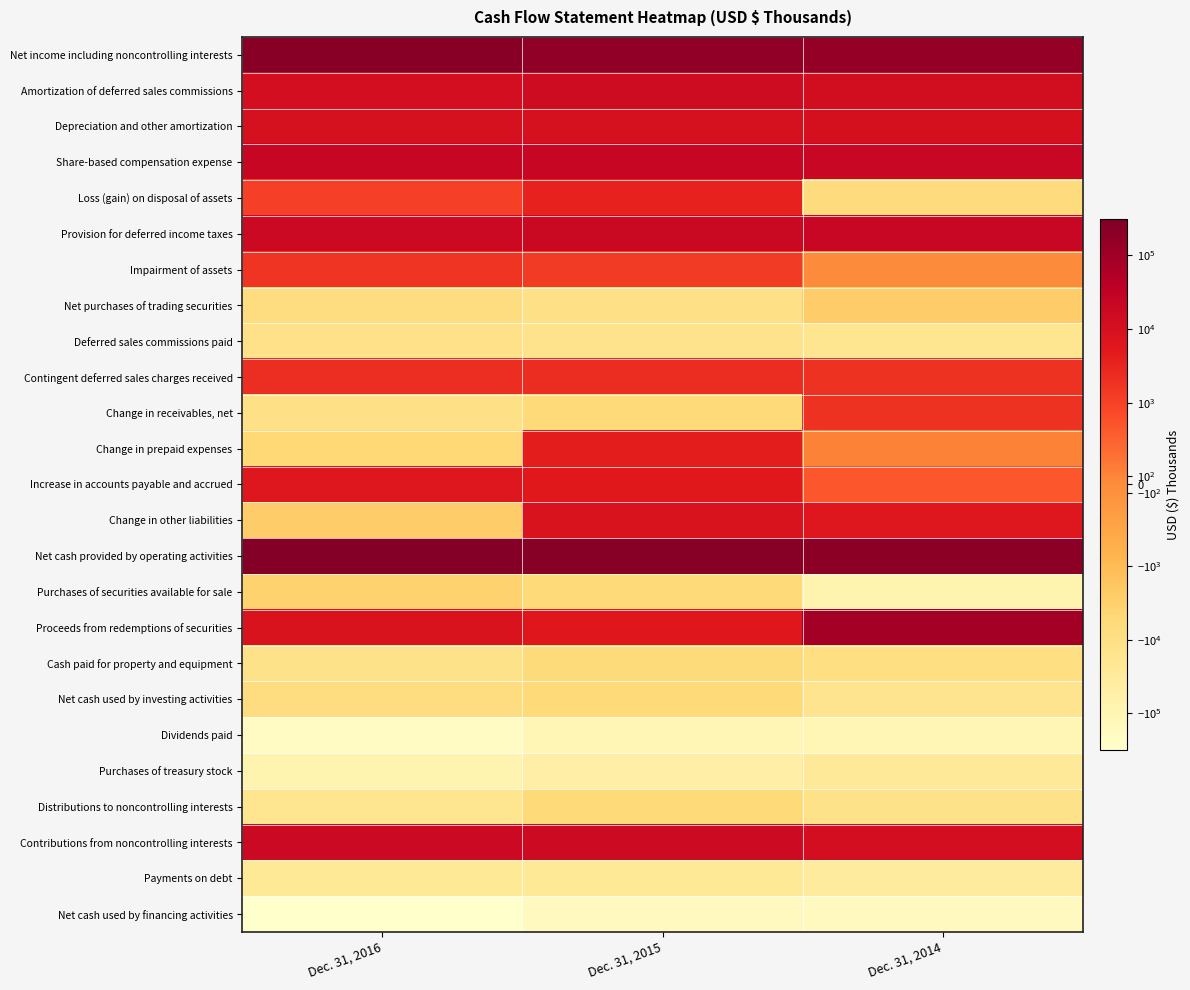

Reading left to right, transcribe all the data shown in this chart.

Net income including noncontrolling interests: Dec. 31, 2016=221514	Dec. 31, 2015=171986	Dec. 31, 2014=149822
Amortization of deferred sales commissions: Dec. 31, 2016=11980	Dec. 31, 2015=15054	Dec. 31, 2014=12699
Depreciation and other amortization: Dec. 31, 2016=9578	Dec. 31, 2015=9535	Dec. 31, 2014=10704
Share-based compensation expense: Dec. 31, 2016=22445	Dec. 31, 2015=22685	Dec. 31, 2014=21711
Loss (gain) on disposal of assets: Dec. 31, 2016=1070	Dec. 31, 2015=3413	Dec. 31, 2014=-6514
Provision for deferred income taxes: Dec. 31, 2016=17496	Dec. 31, 2015=19263	Dec. 31, 2014=21614
Impairment of assets: Dec. 31, 2016=1637	Dec. 31, 2015=1342	Dec. 31, 2014=0
Net purchases of trading securities: Dec. 31, 2016=-8099	Dec. 31, 2015=-11388	Dec. 31, 2014=-2580
Deferred sales commissions paid: Dec. 31, 2016=-11801	Dec. 31, 2015=-13898	Dec. 31, 2014=-17316
Contingent deferred sales charges received: Dec. 31, 2016=2195	Dec. 31, 2015=2350	Dec. 31, 2014=1792
Change in receivables, net: Dec. 31, 2016=-11120	Dec. 31, 2015=-5505	Dec. 31, 2014=1821
Change in prepaid expenses: Dec. 31, 2016=-5126	Dec. 31, 2015=4471	Dec. 31, 2014=136
Increase in accounts payable and accrued: Dec. 31, 2016=6001	Dec. 31, 2015=5451	Dec. 31, 2014=709
Change in other liabilities: Dec. 31, 2016=-2490	Dec. 31, 2015=7797	Dec. 31, 2014=6250
Net cash provided by operating activities: Dec. 31, 2016=252771	Dec. 31, 2015=233184	Dec. 31, 2014=192482
Purchases of securities available for sale: Dec. 31, 2016=-3345	Dec. 31, 2015=-5461	Dec. 31, 2014=-84988
Proceeds from redemptions of securities: Dec. 31, 2016=7990	Dec. 31, 2015=5756	Dec. 31, 2014=87117
Cash paid for property and equipment: Dec. 31, 2016=-12839	Dec. 31, 2015=-6026	Dec. 31, 2014=-8850
Net cash used by investing activities: Dec. 31, 2016=-8194	Dec. 31, 2015=-5731	Dec. 31, 2014=-16418
Dividends paid: Dec. 31, 2016=-205468	Dec. 31, 2015=-104628	Dec. 31, 2014=-104840
Purchases of treasury stock: Dec. 31, 2016=-81771	Dec. 31, 2015=-53868	Dec. 31, 2014=-27239
Distributions to noncontrolling interests: Dec. 31, 2016=-18291	Dec. 31, 2015=-5686	Dec. 31, 2014=-12402
Contributions from noncontrolling interests: Dec. 31, 2016=17868	Dec. 31, 2015=16409	Dec. 31, 2014=12129
Payments on debt: Dec. 31, 2016=-25500	Dec. 31, 2015=-25500	Dec. 31, 2014=-34000
Net cash used by financing activities: Dec. 31, 2016=-312366	Dec. 31, 2015=-170092	Dec. 31, 2014=-165240